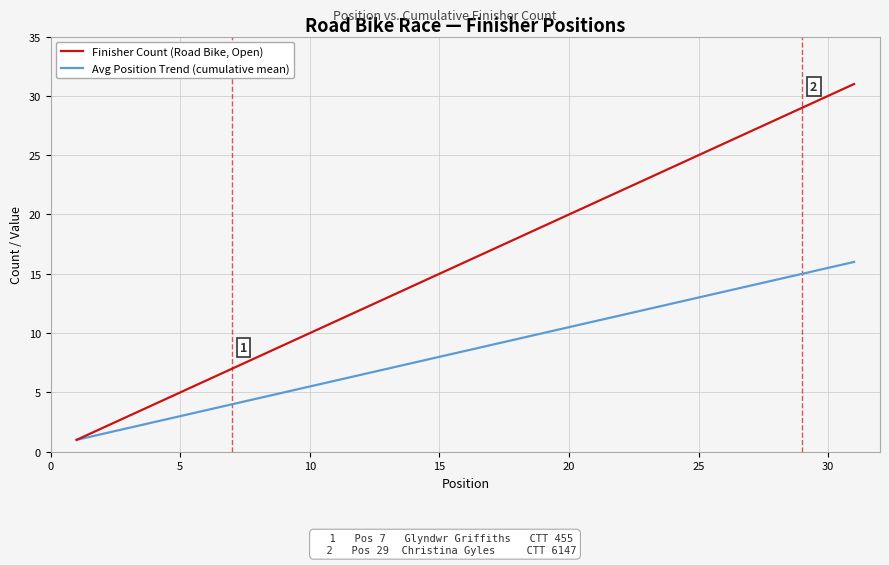

What is the minimum value for Avg Position Trend (cumulative mean)?

1.0